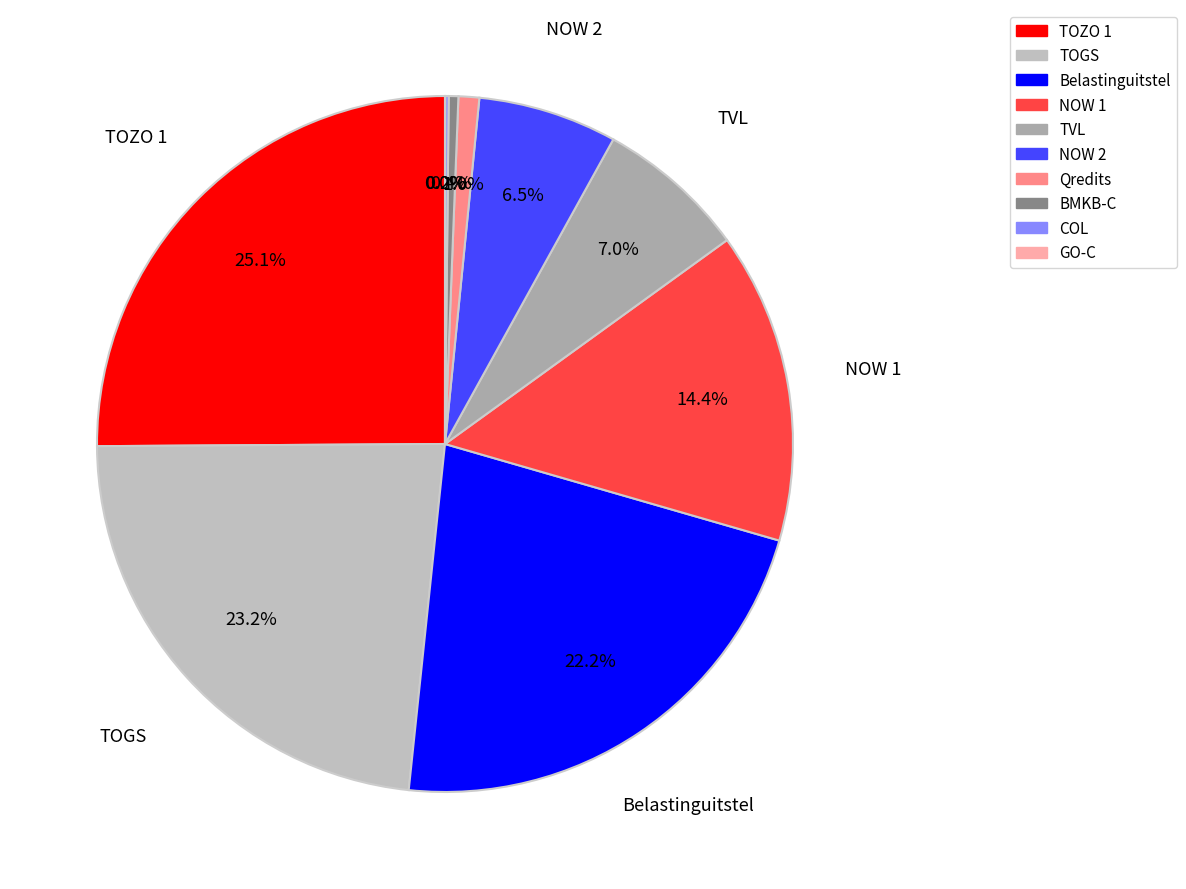

What is the total percentage of GO-C and TVL?

7.0%